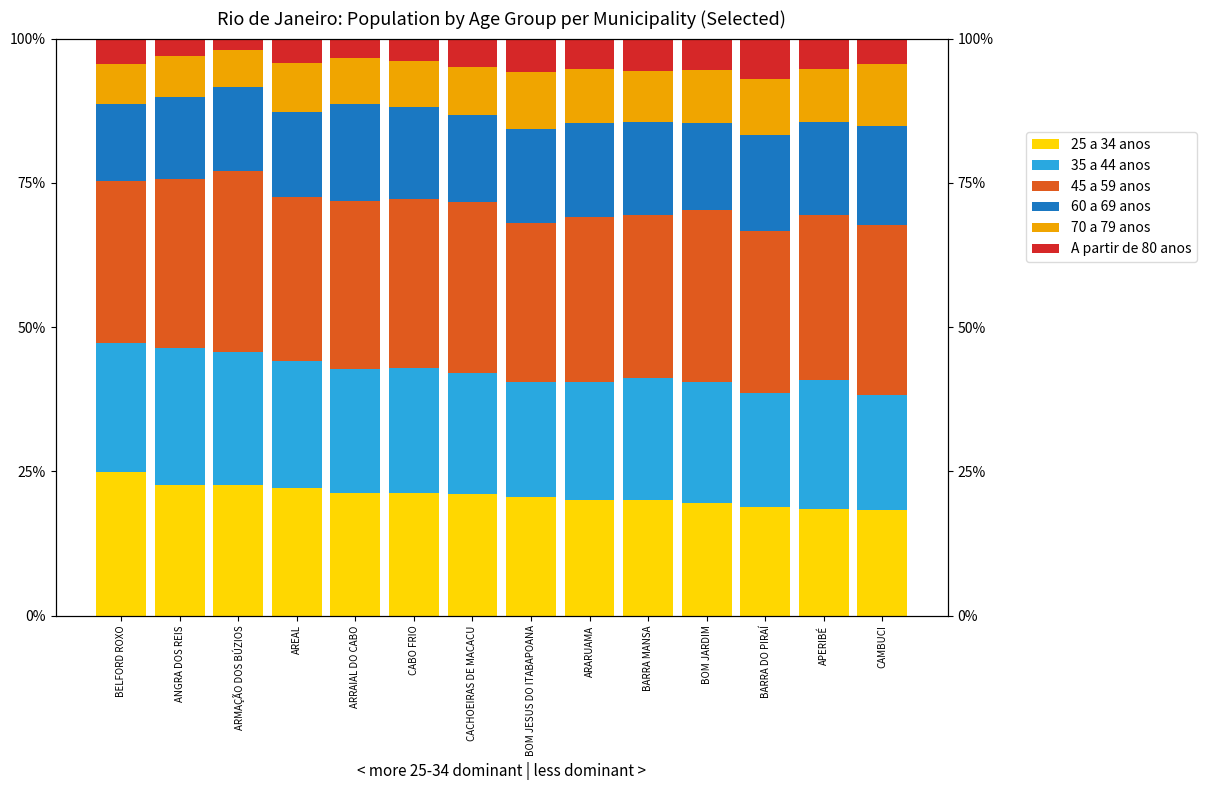

Which series has the widest spread of values?

25 a 34 anos